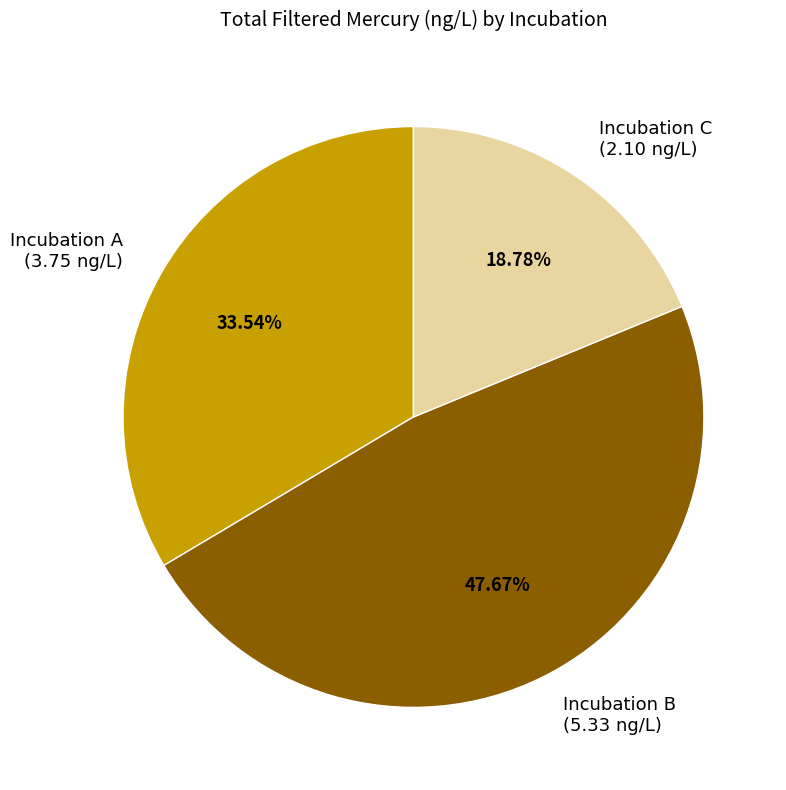

How many slices are in this pie chart?

3